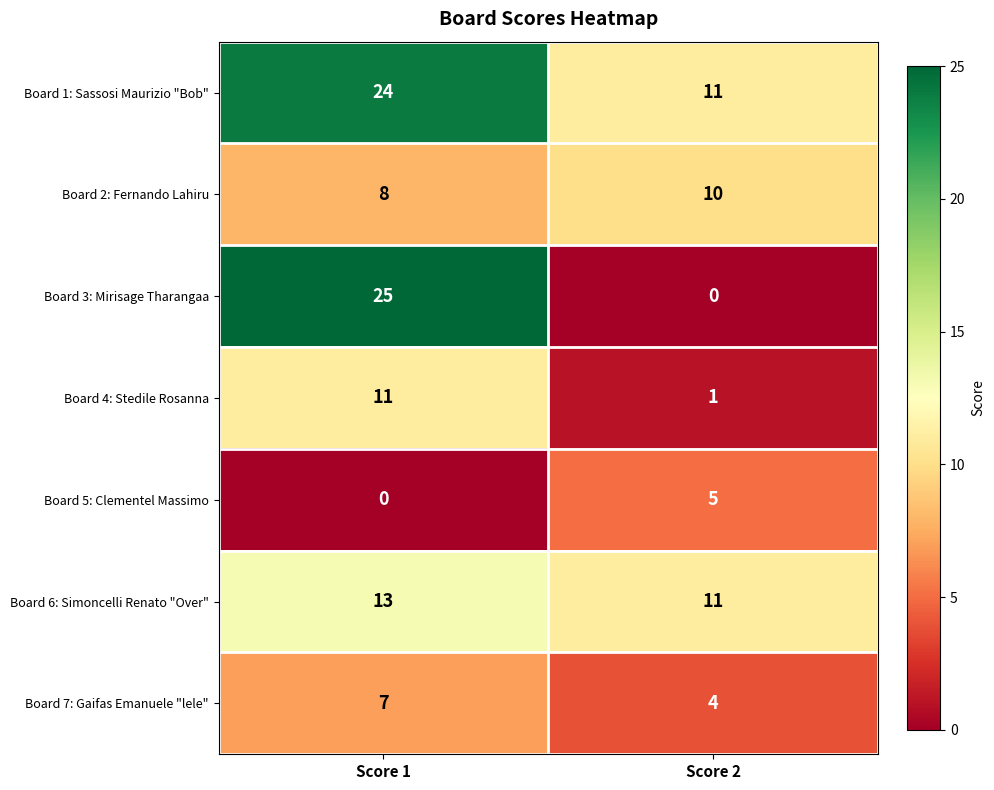

Which series has the widest spread of values?

Board 3: Mirisage Tharangaa